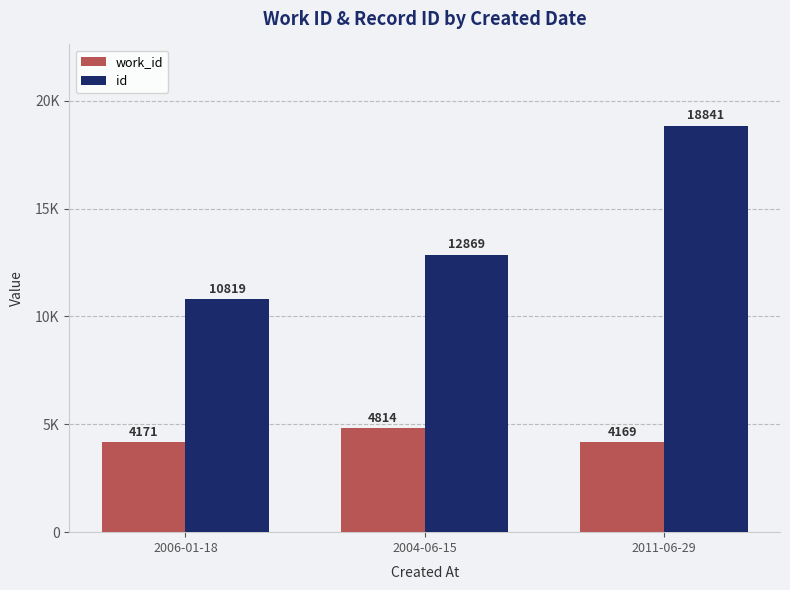

Reading left to right, extract all data points from this chart.

work_id: 4171	4814	4169
id: 10819	12869	18841